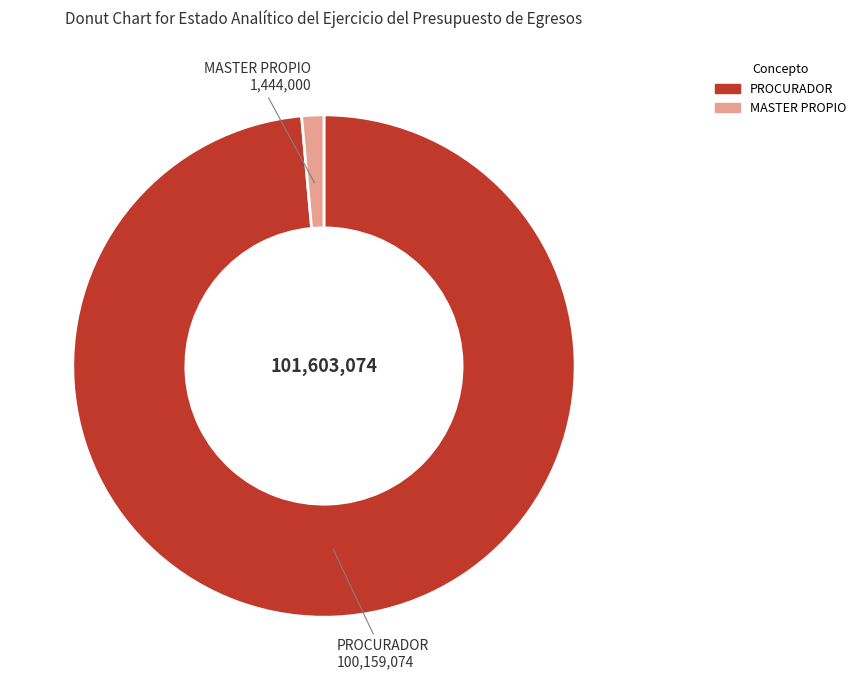

What is the largest slice in the pie chart?

PROCURADOR